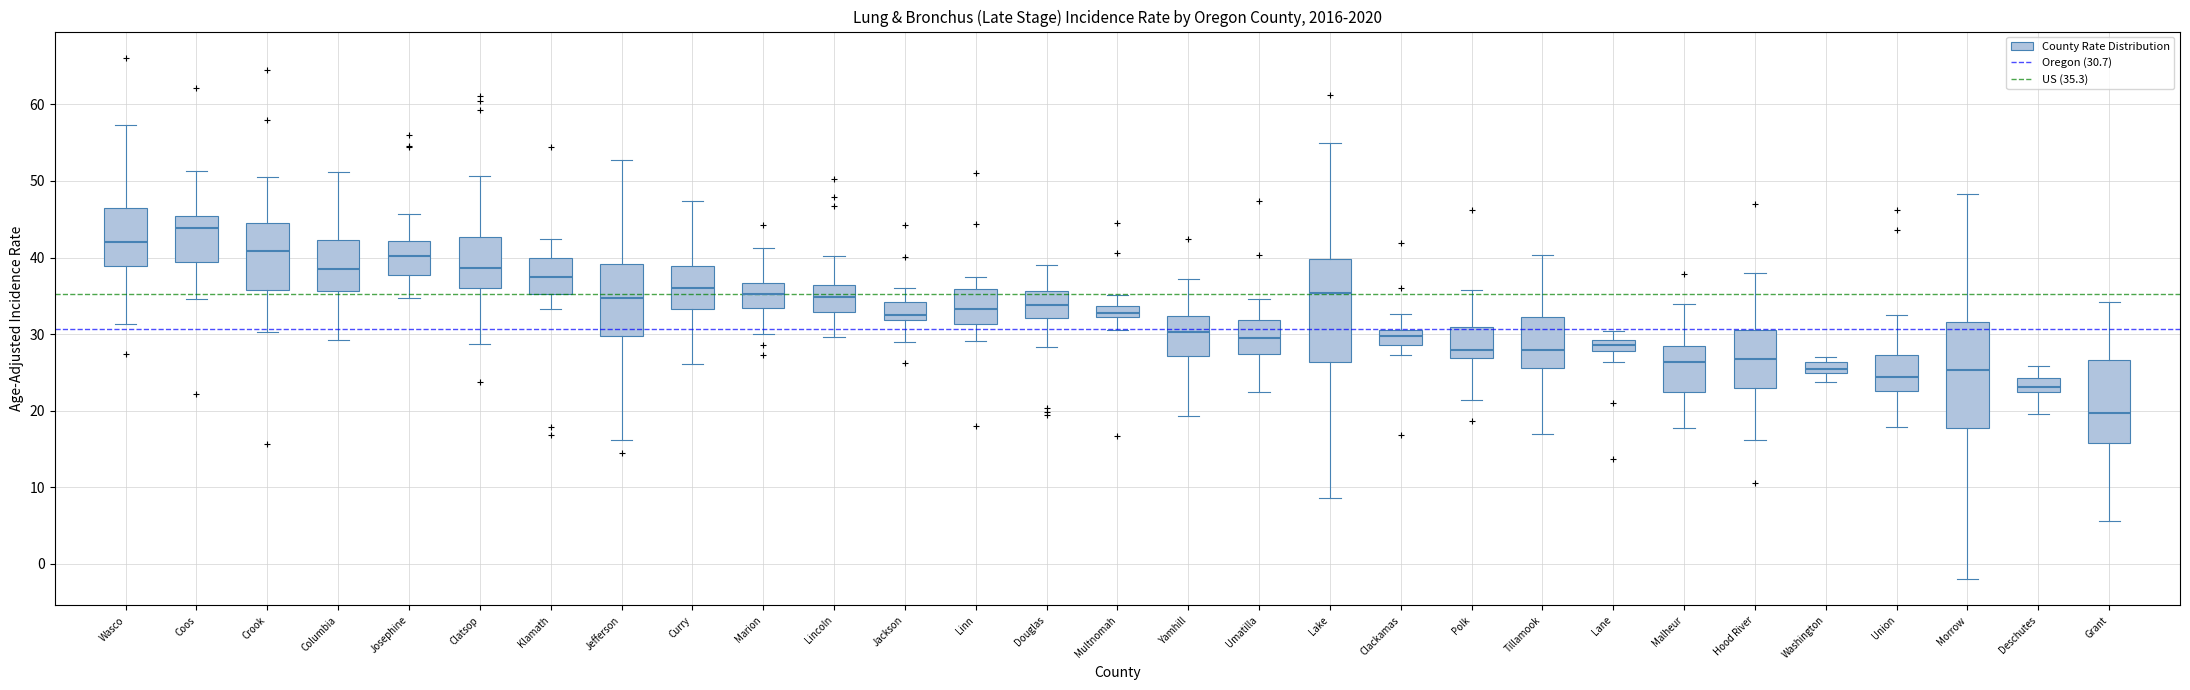

Where is the lower edge of the box for Clackamas on the y-axis? The values are not printed on the chart, so give them approximately, as read against the axis.

29